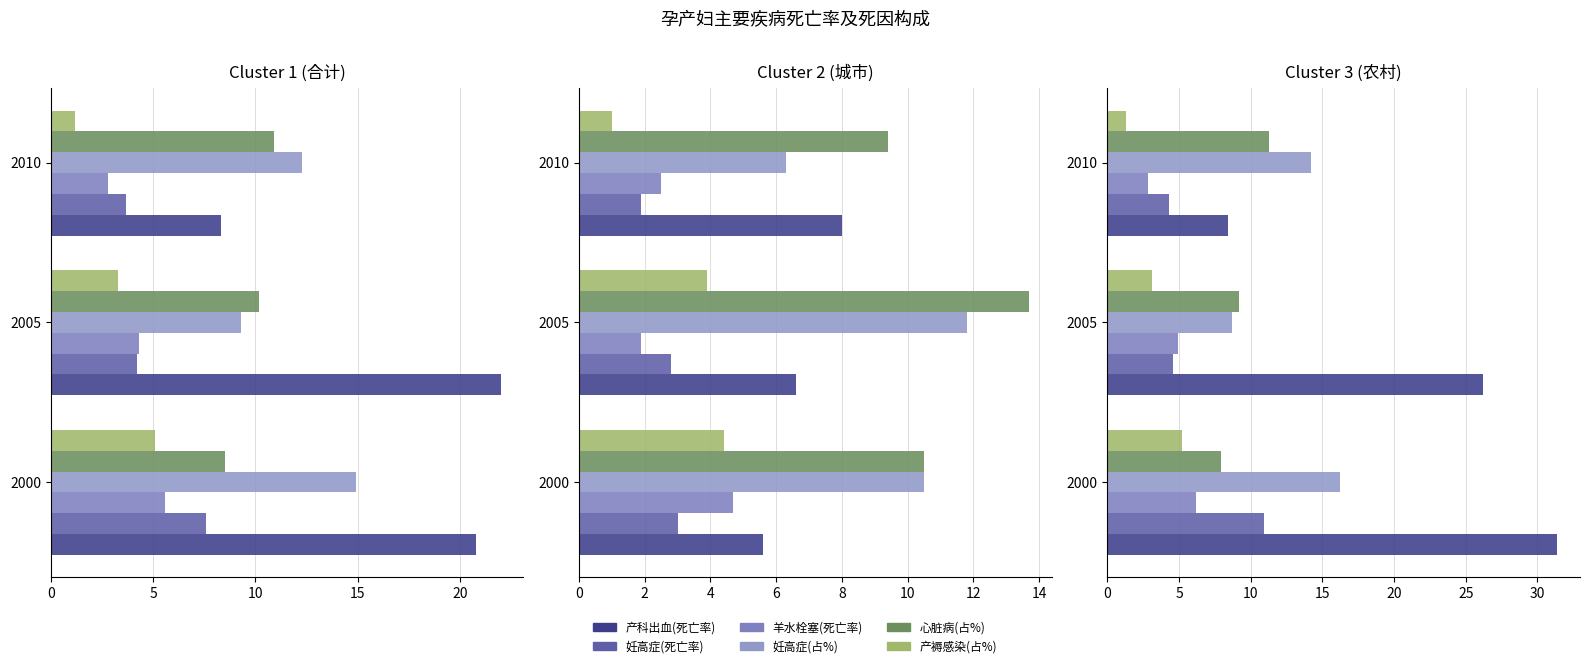

Is the value of 妊高症(死亡率) at 2000 greater than the value of 产褥感染(占%) at 2000?

Yes